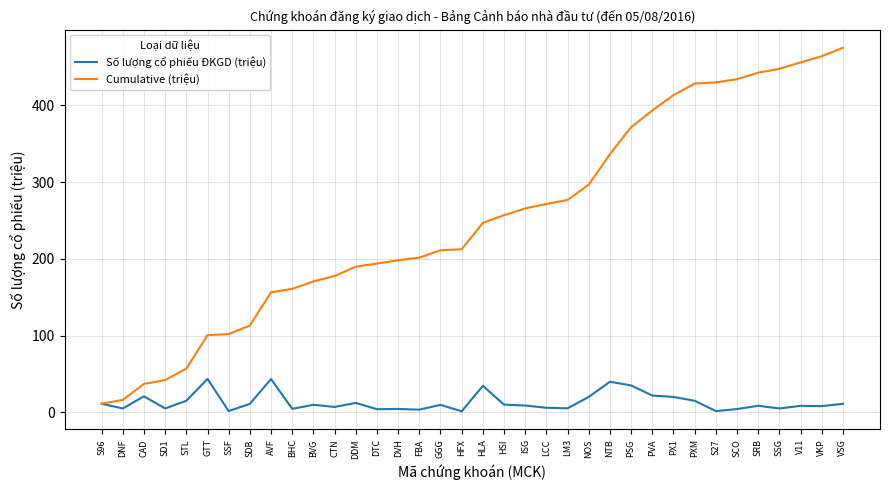

Between BVG and LCC, which series saw the biggest shift?

Cumulative (triệu)